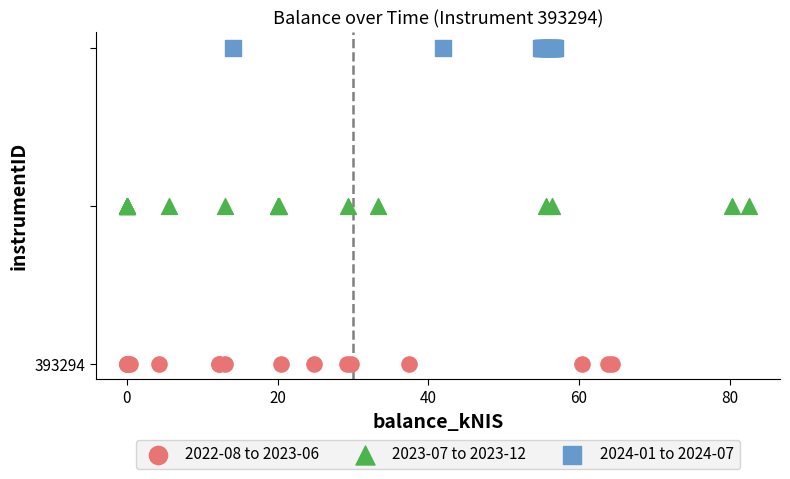

Which series contains the highest Y value?

2024-01 to 2024-07